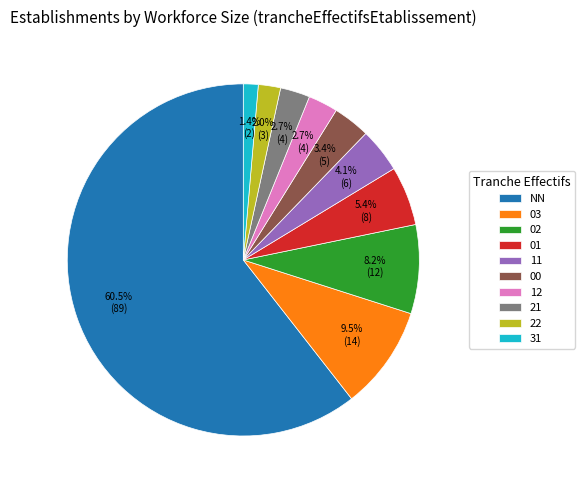

How many slices are in this pie chart?

10